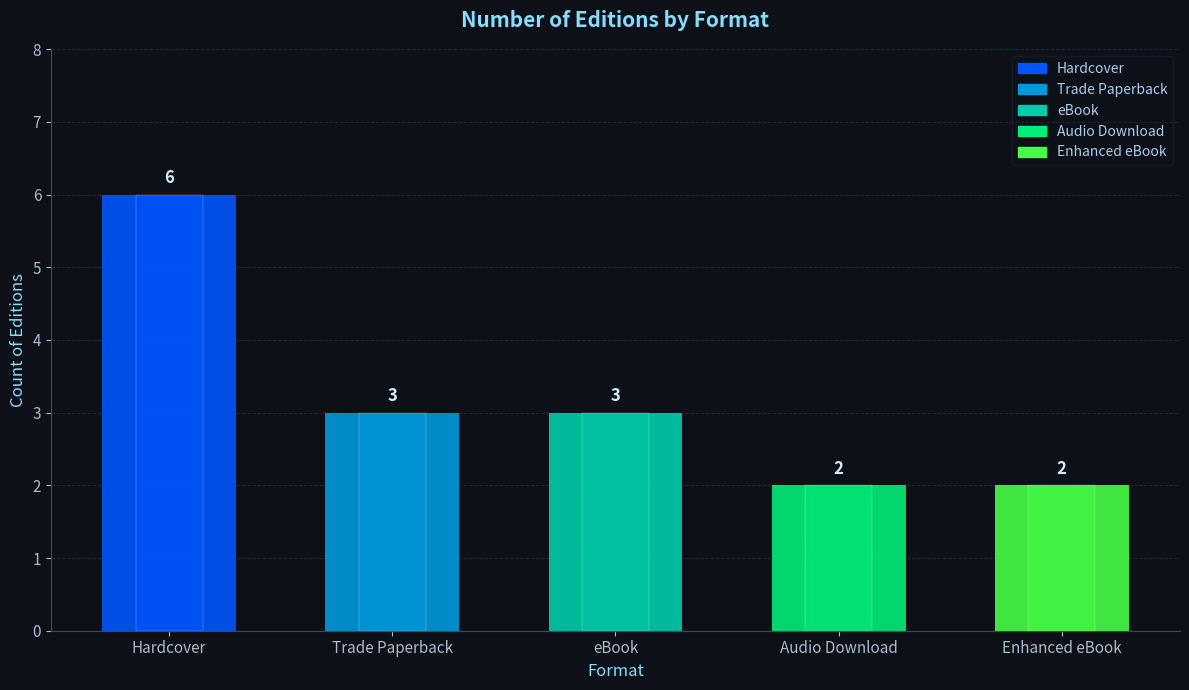

True or false: the data shows 2 at Enhanced eBook.

True